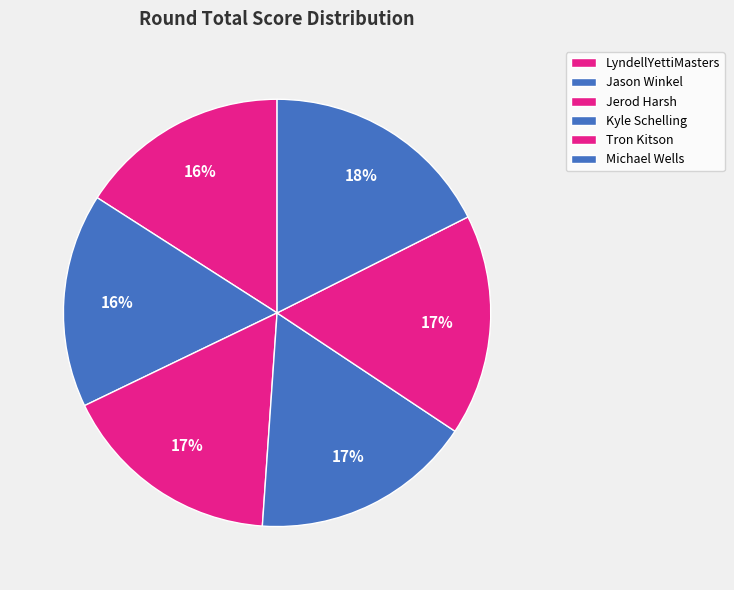

To the nearest percent, what percentage of the pie is Jerod Harsh?

17%